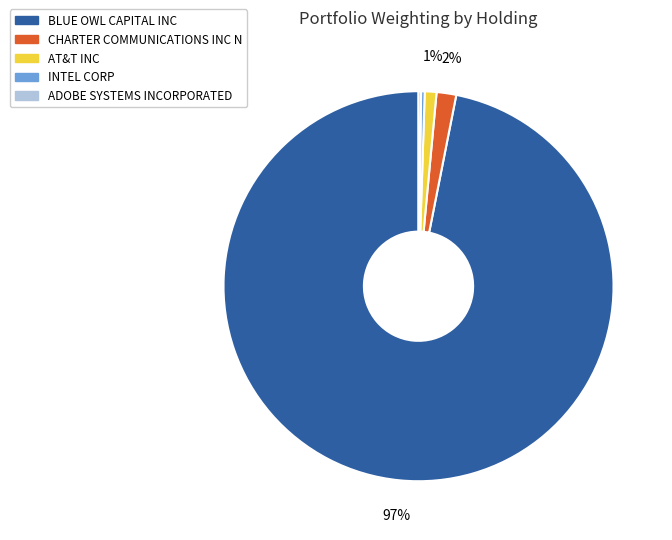

Does BLUE OWL CAPITAL INC account for over 50% of the chart?

Yes